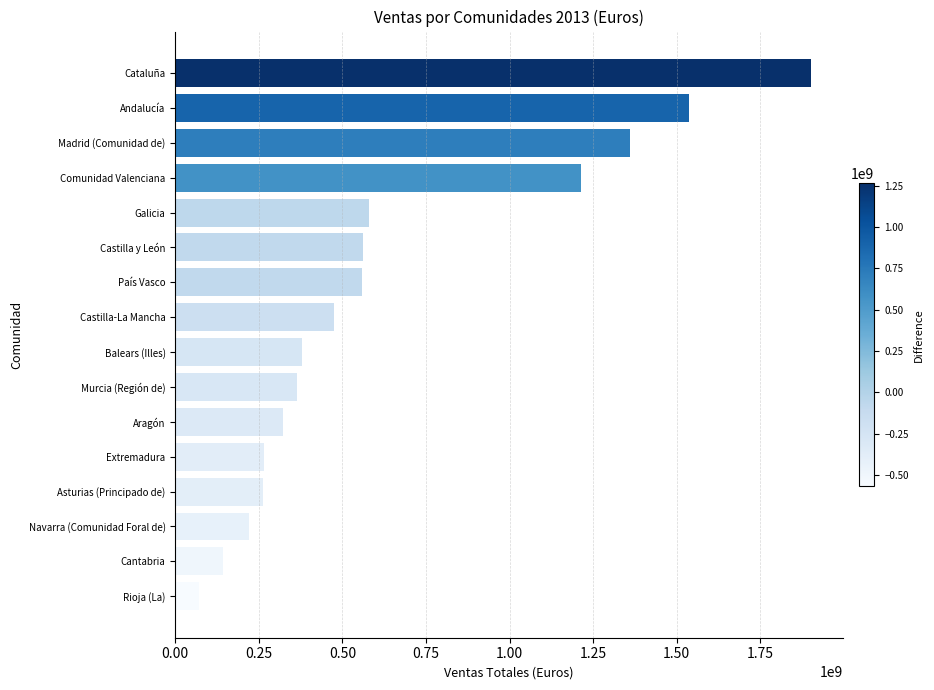

Which has a higher value, Rioja (La) or Balears (Illes)?

Balears (Illes)